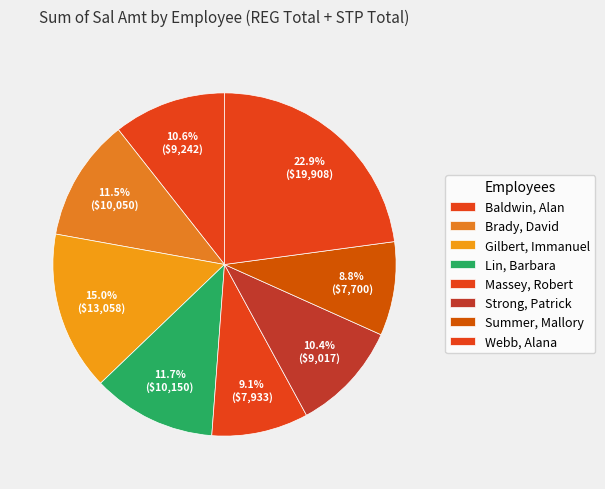

How many segments does this pie chart have?

8